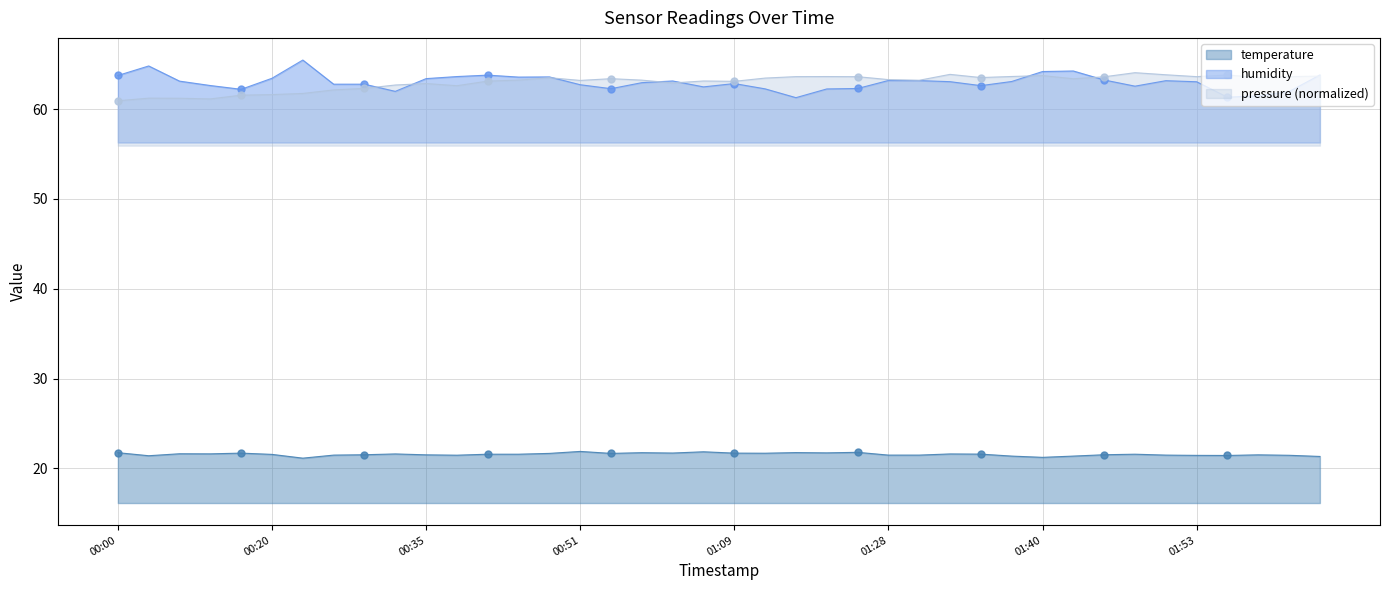

The value of humidity at 01:07 is 85.5. True or false?

False